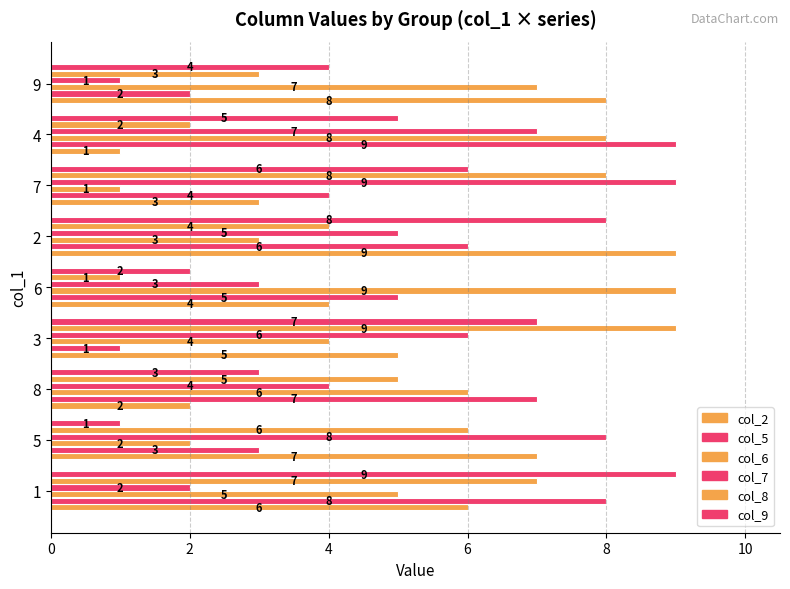

Reading right to left, extract all data points from this chart.

col_2: 8	1	3	9	4	5	2	7	6
col_5: 2	9	4	6	5	1	7	3	8
col_6: 7	8	1	3	9	4	6	2	5
col_7: 1	7	9	5	3	6	4	8	2
col_8: 3	2	8	4	1	9	5	6	7
col_9: 4	5	6	8	2	7	3	1	9